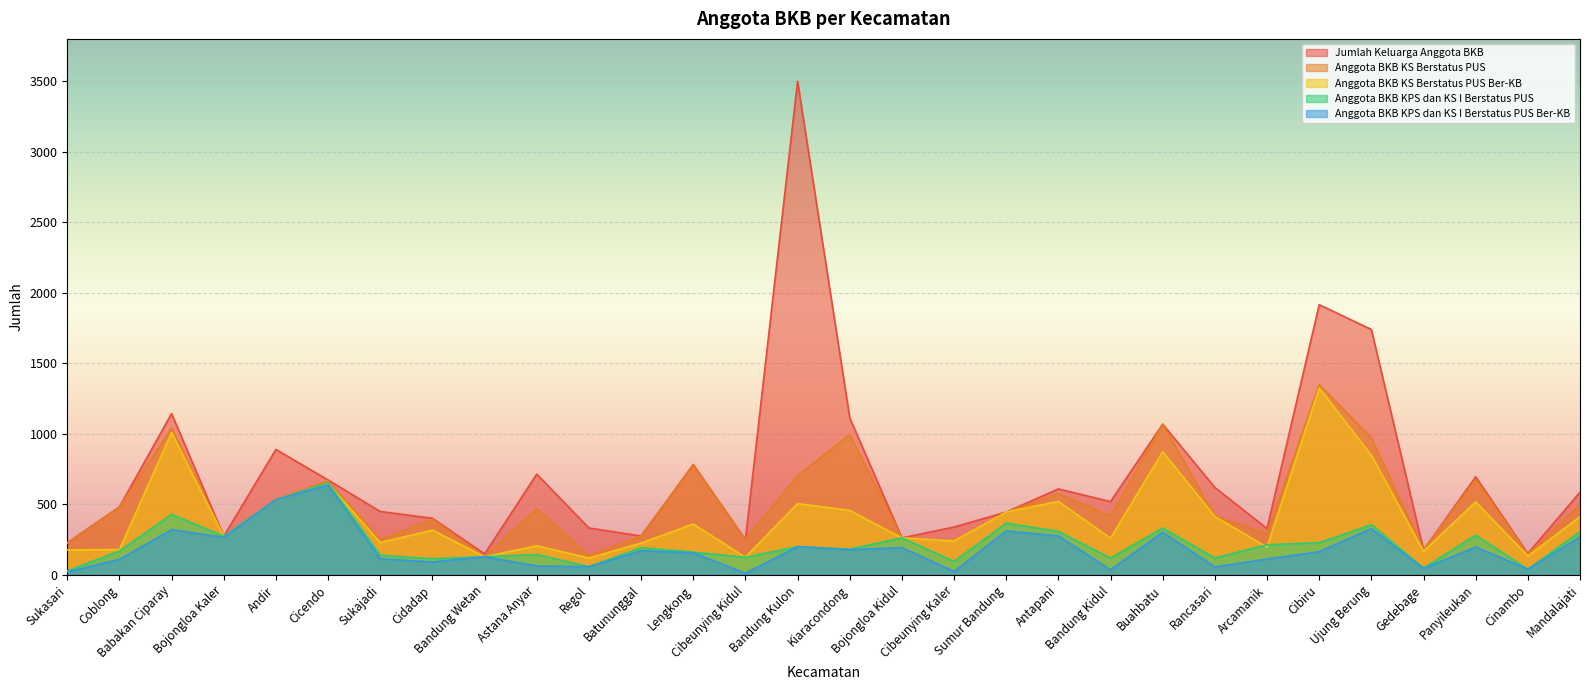

How many distinct data groups are displayed?

5